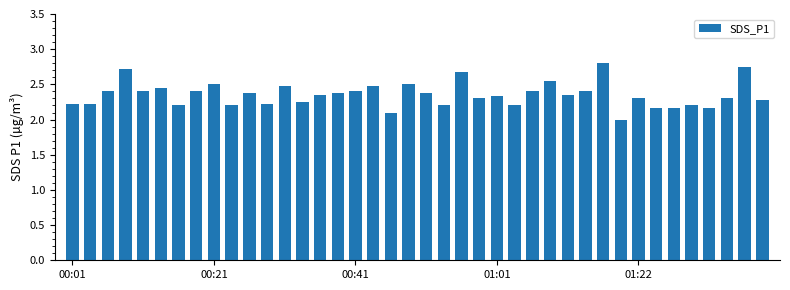

What is the smallest value displayed?

2.0